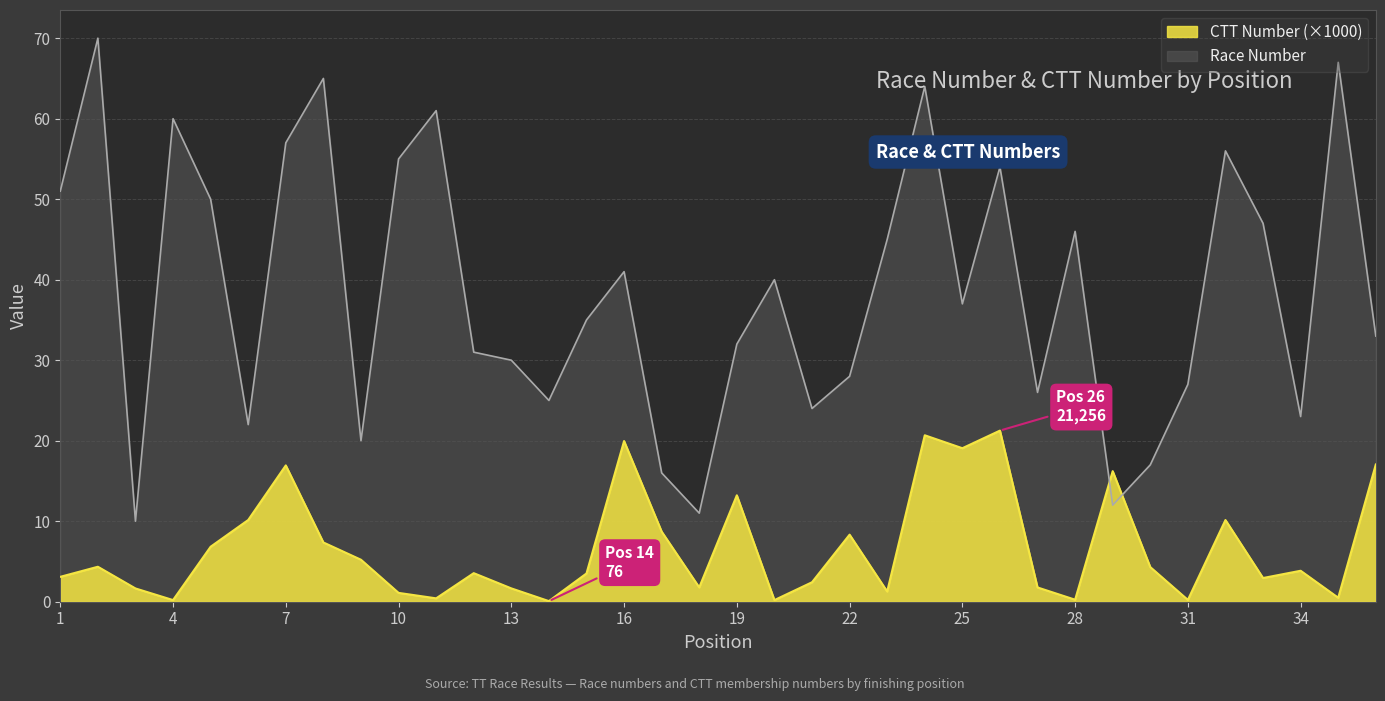

What is the spread (max minus min) of values at 1?

47.9